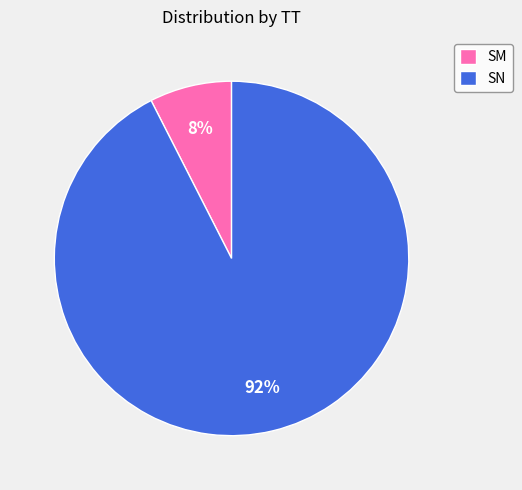

To the nearest percent, what percentage of the pie is SN?

92%